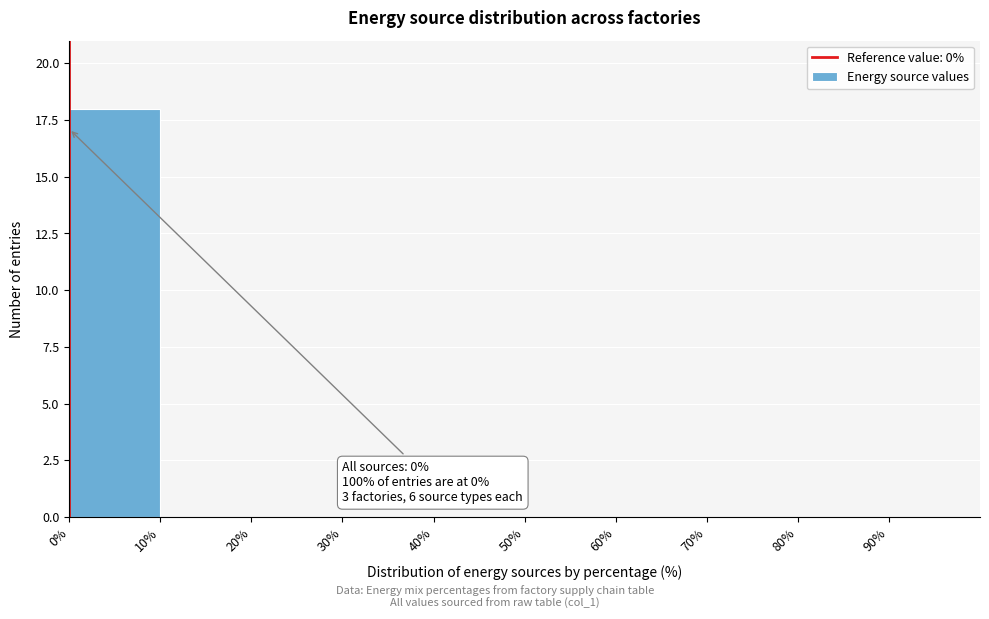

Over which range of the x-axis is the bar tallest?

0 to 10